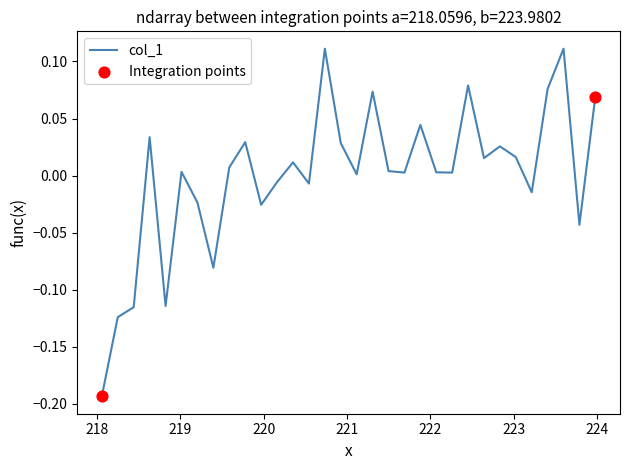

What is the difference between the maximum and minimum values?

0.3